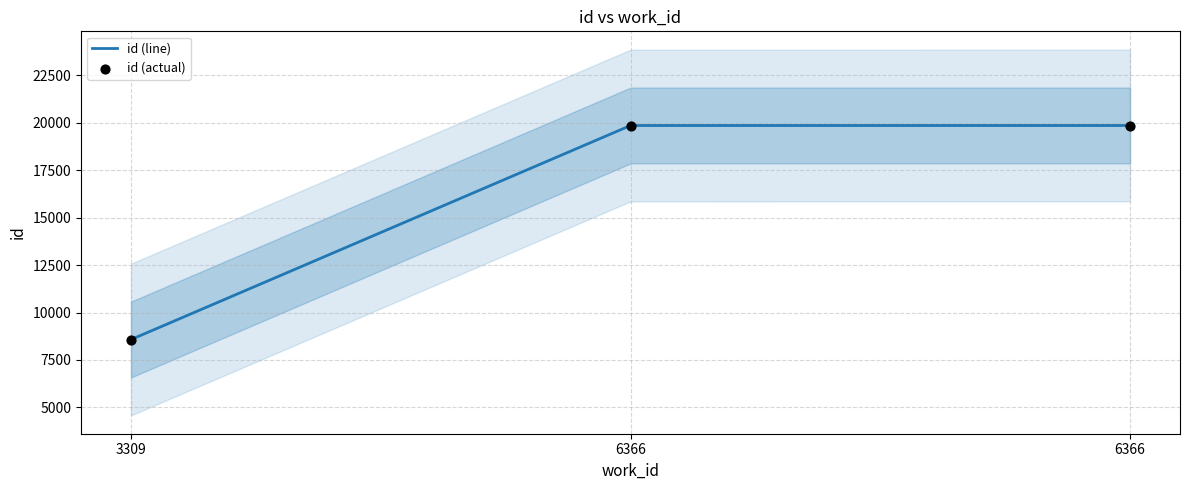

What is the ratio of the value at 3309 to the value at 6366?

0.4